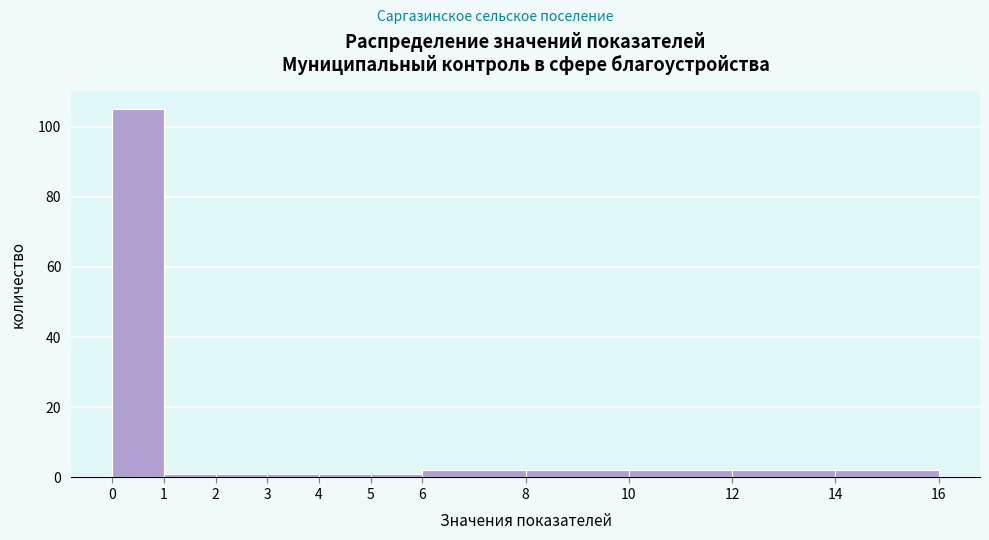

How tall is the bar that spans 12 to 14 on the x-axis? The values are not printed on the chart, so give them approximately, as read against the axis.

2